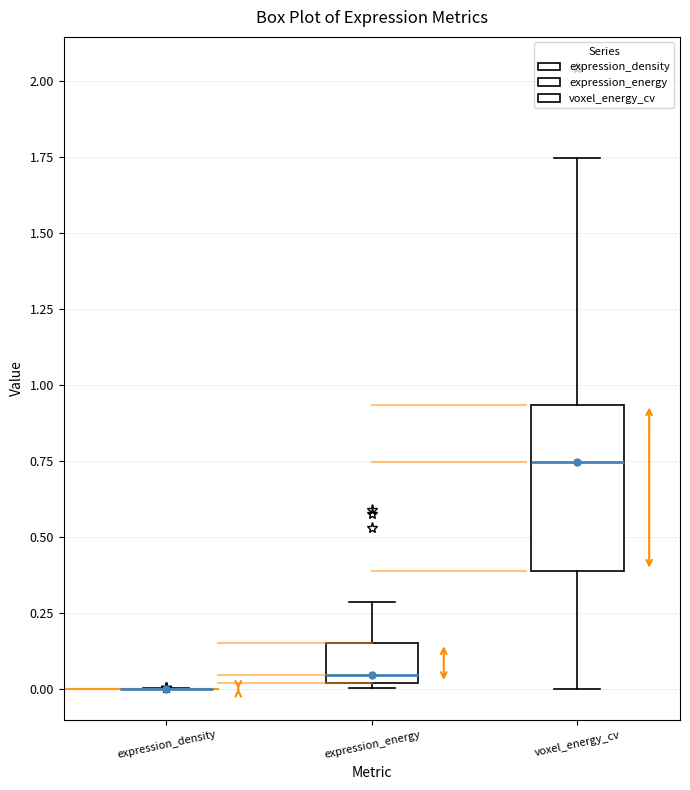

Which box is the tallest, from its lower edge to its upper edge?

voxel_energy_cv